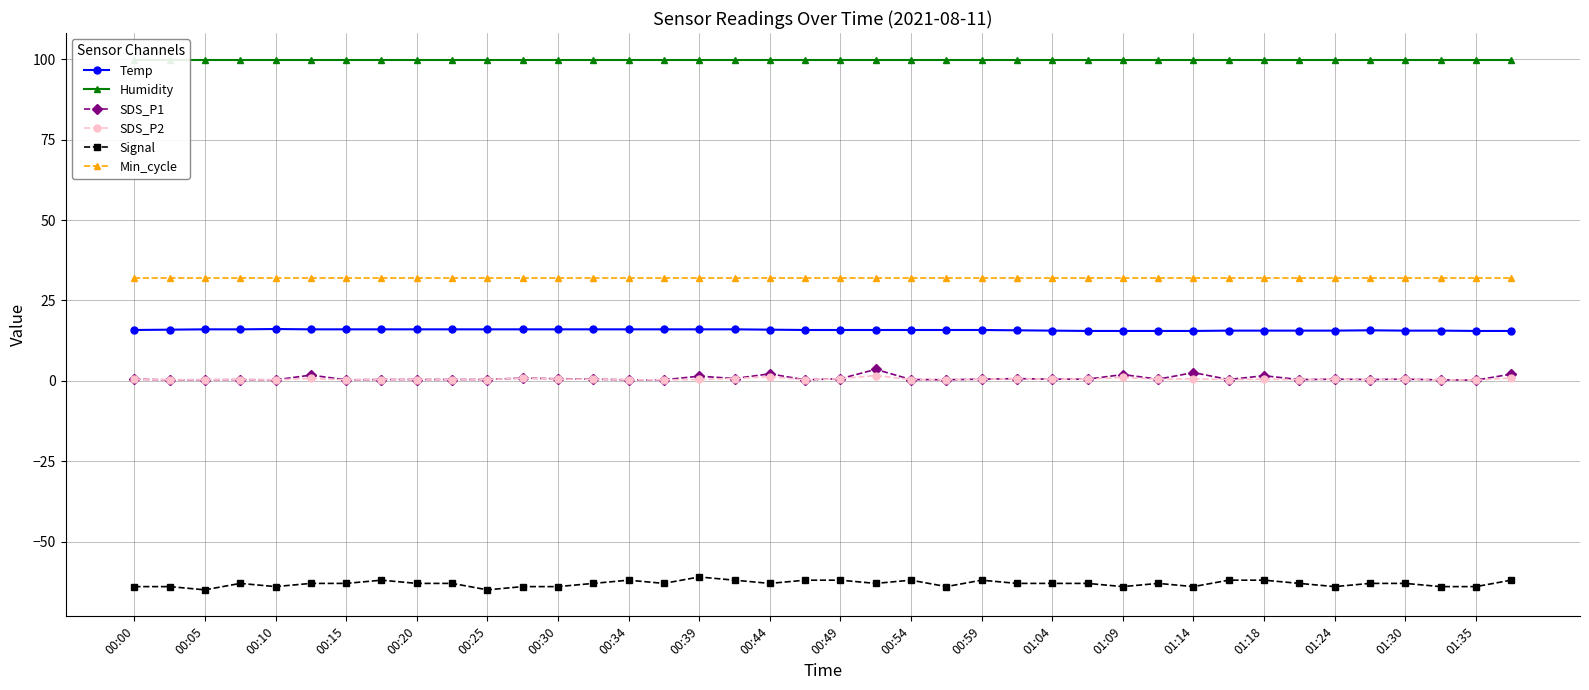

What is the sum of the SDS_P1 values at 00:30 and 00:25?

1.0